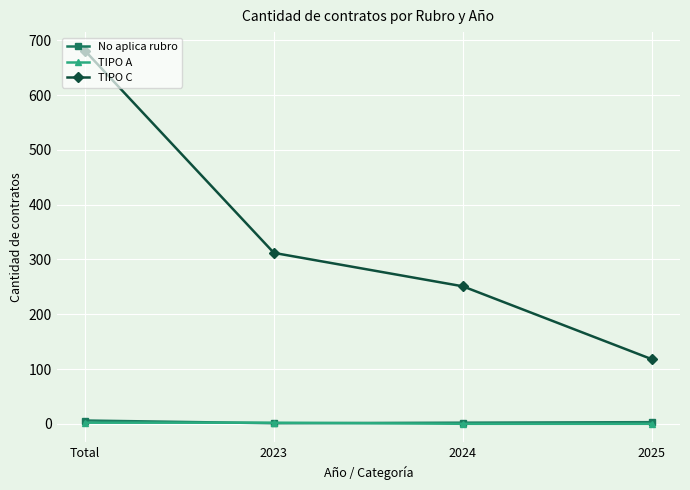

What is the sum of all TIPO A values?

4